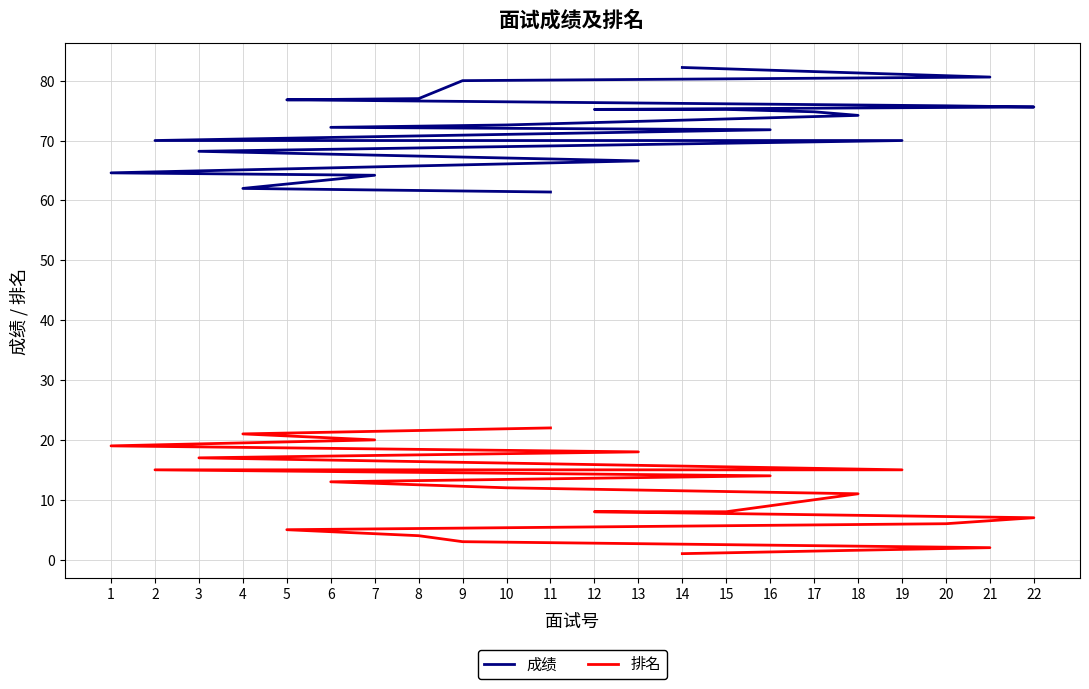

The 成绩 series shows 20.6 at 21. True or false?

False